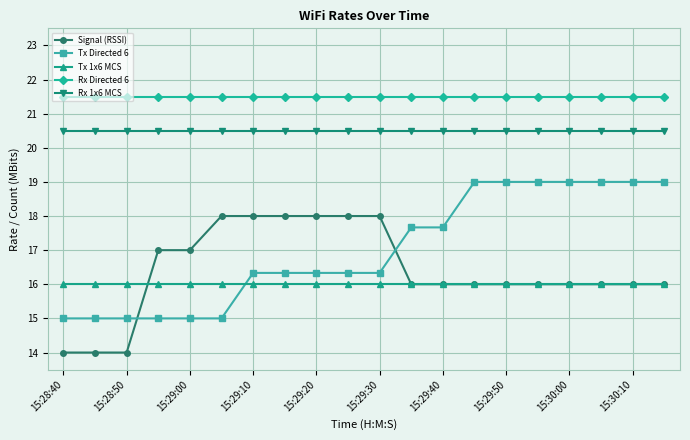

What are all the series names shown in the legend?

Signal (RSSI), Tx Directed 6, Tx 1x6 MCS, Rx Directed 6, Rx 1x6 MCS